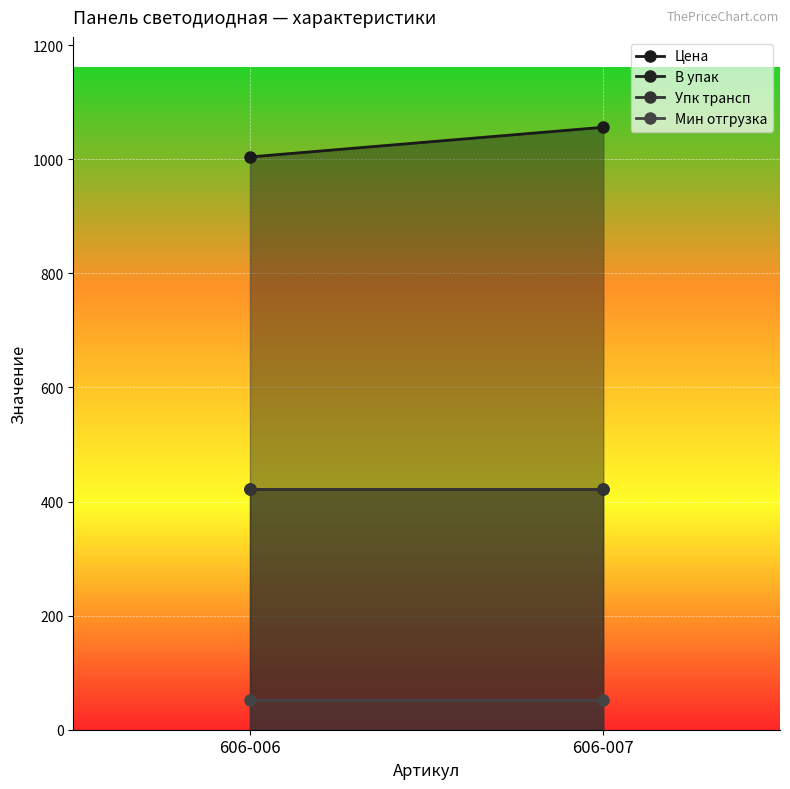

What is the sum of all Цена values?

2059.9